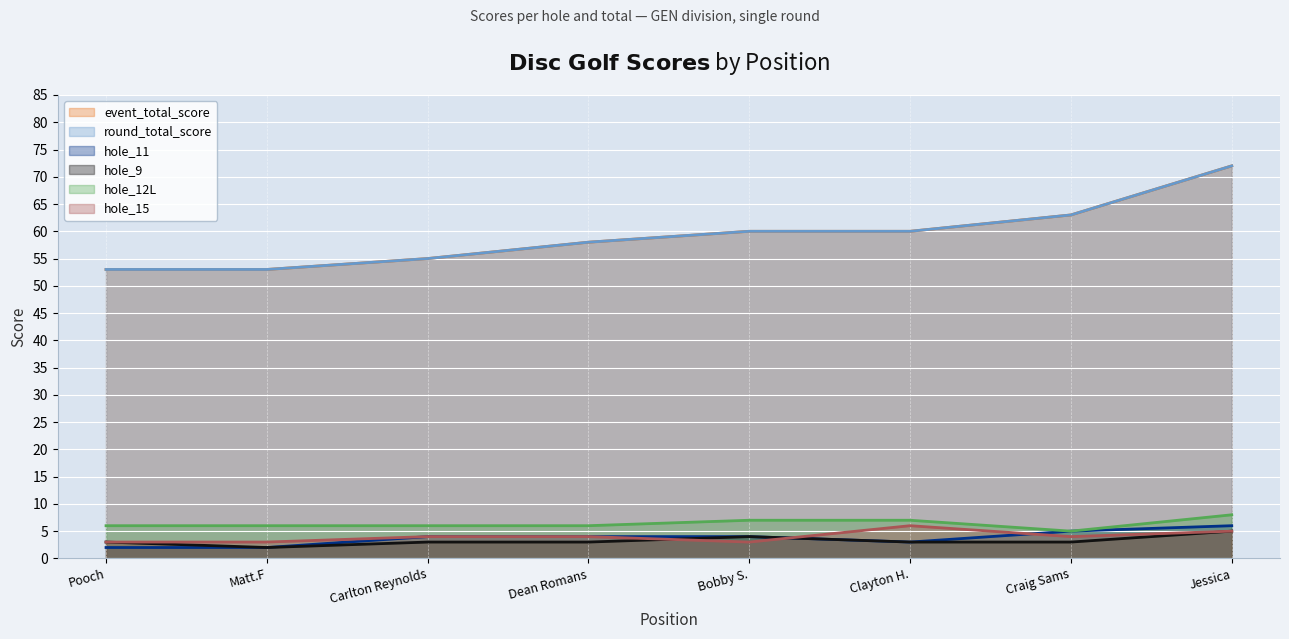

How many lines are shown in the chart?

6